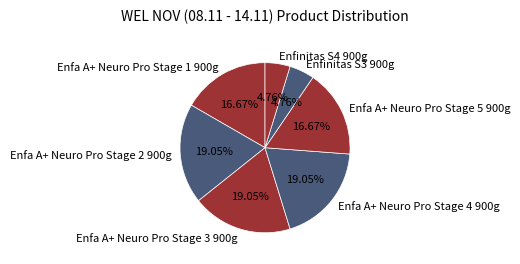

What portion of the pie excludes Enfa A+ Neuro Pro Stage 1 900g?

83.3%